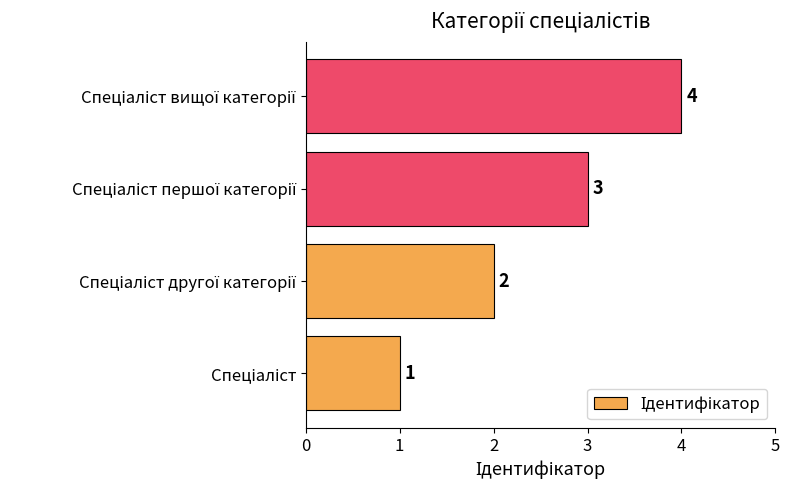

Count the values in the range 2 to 4.

3